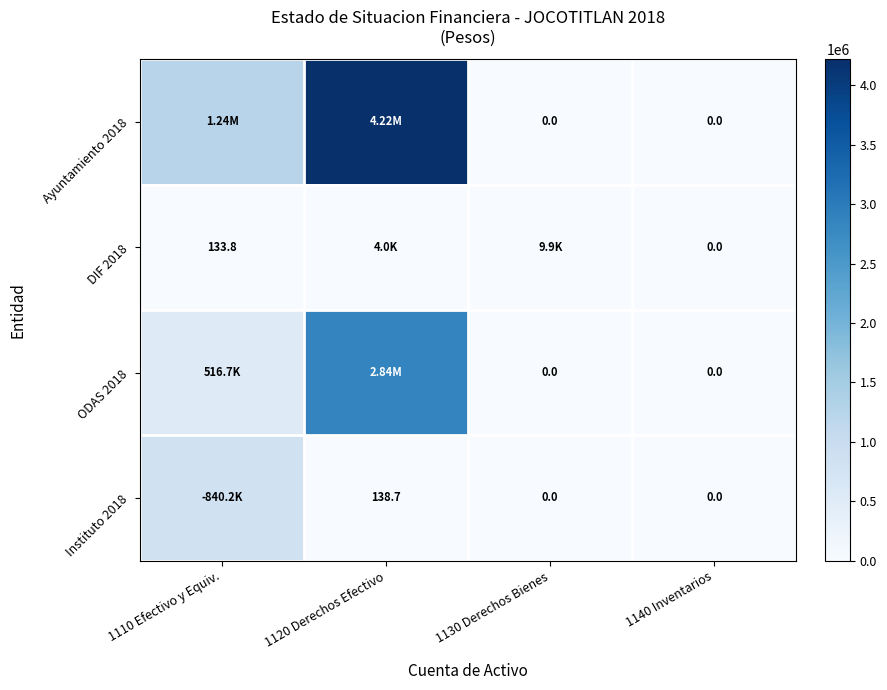

How many values in the ODAS 2018 series are below 516744?

2